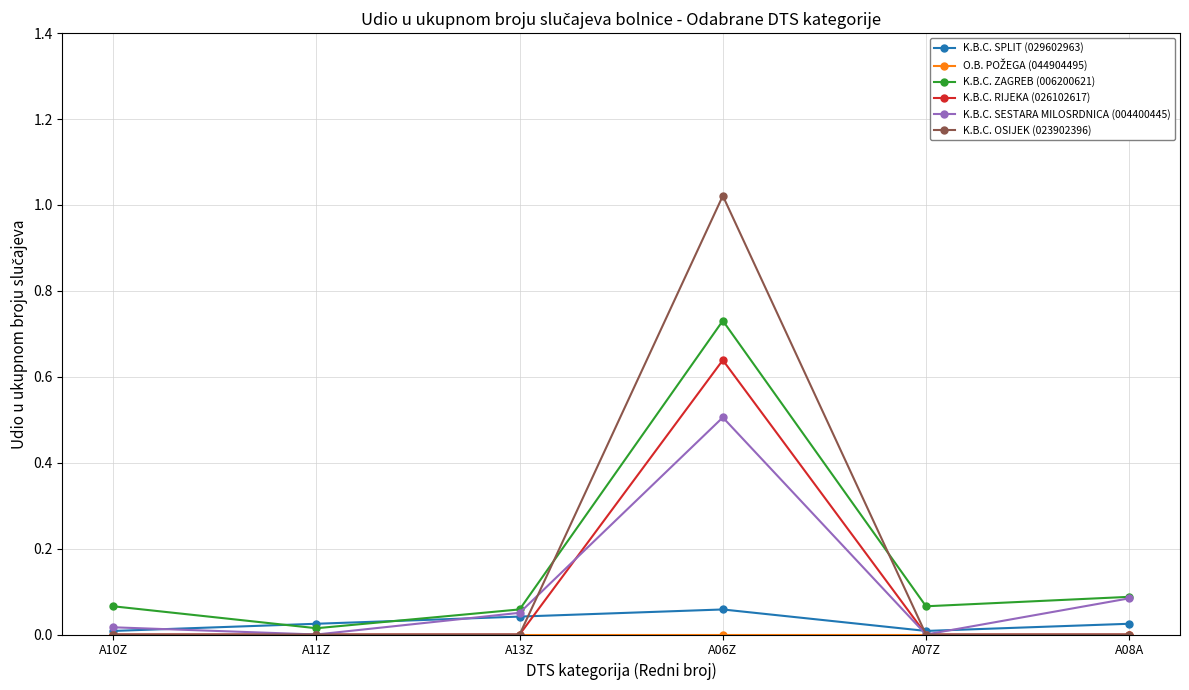

The K.B.C. SESTARA MILOSRDNICA (004400445) series shows 0.1 at A13Z. True or false?

True